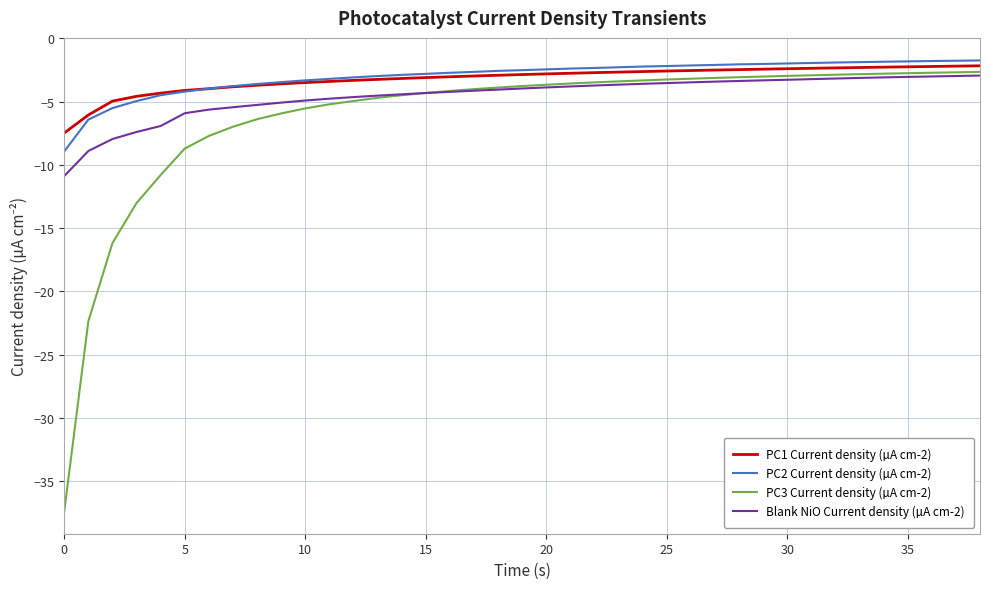

What is the greatest value displayed?

-1.7